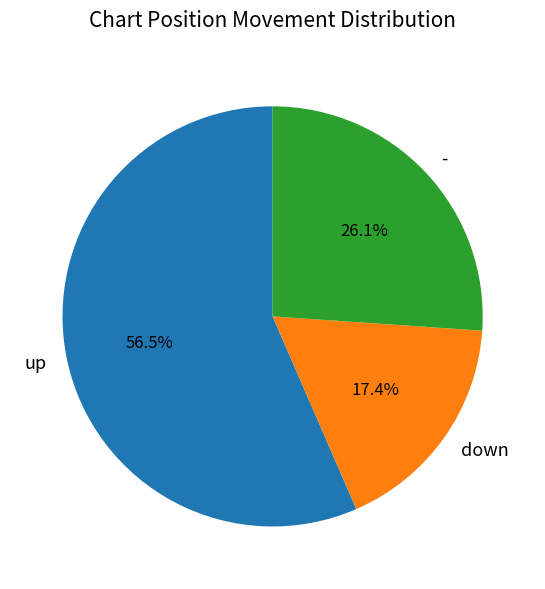

The down slice represents 17% of the pie. True or false?

True